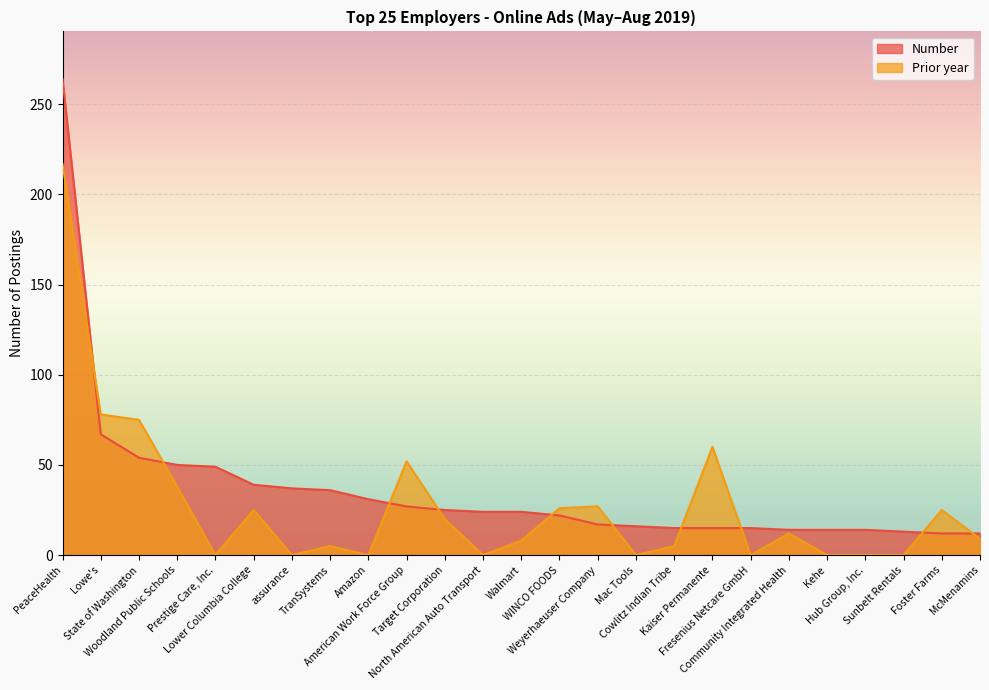

What position from the left is Prestige Care, Inc.?

5